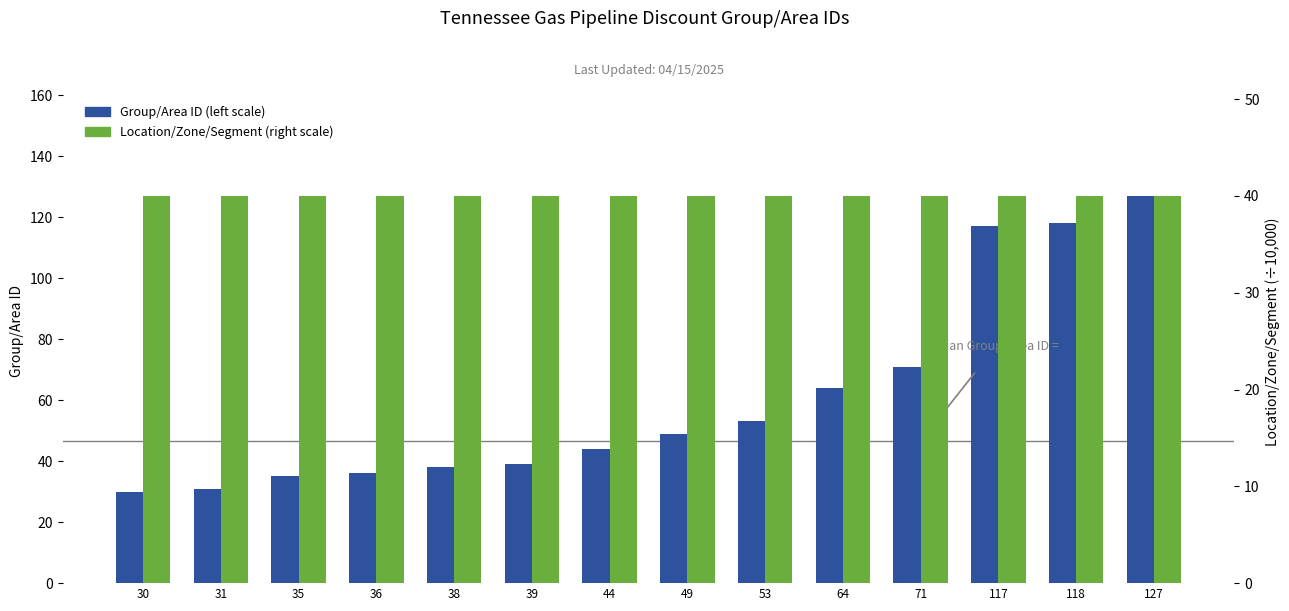

Which series has the widest spread of values?

Group/Area ID (left scale)